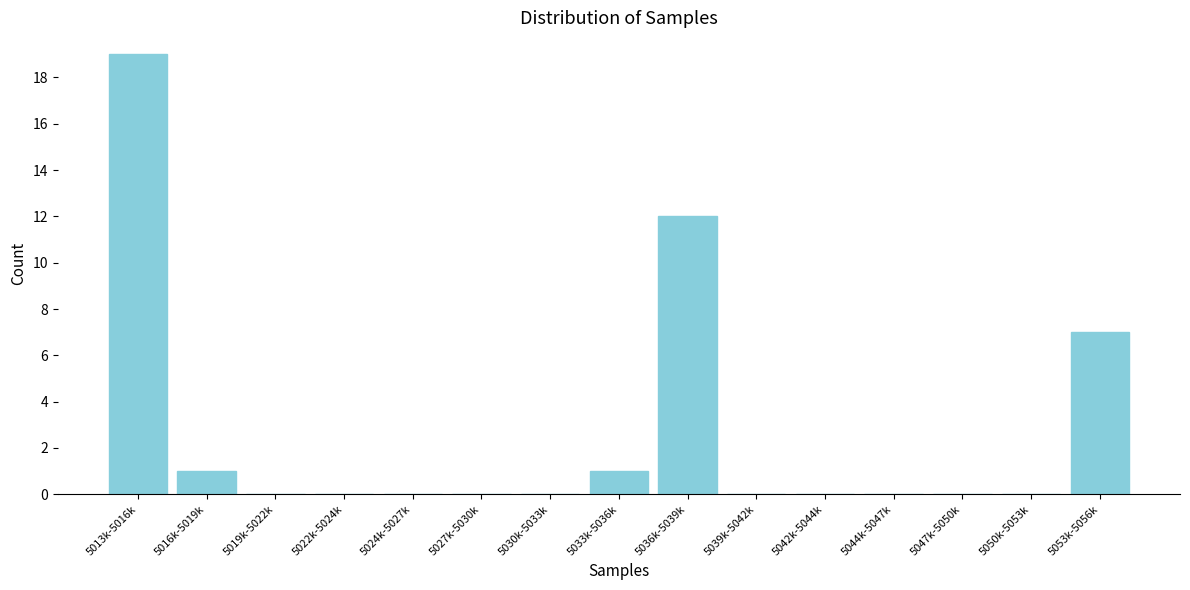

Reading left to right, list all the values displayed in this chart.

5013k-5016k=19	5016k-5019k=1	5019k-5022k=0	5022k-5024k=0	5024k-5027k=0	5027k-5030k=0	5030k-5033k=0	5033k-5036k=1	5036k-5039k=12	5039k-5042k=0	5042k-5044k=0	5044k-5047k=0	5047k-5050k=0	5050k-5053k=0	5053k-5056k=7